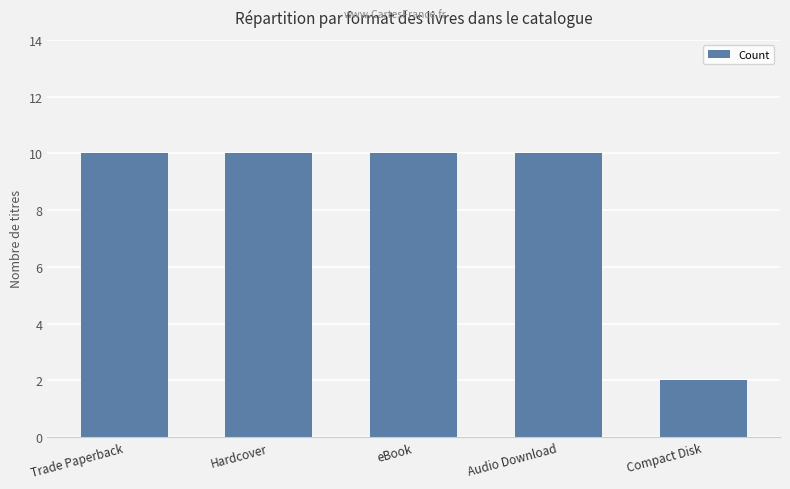

Approximately how many times larger is the value at Audio Download compared to Trade Paperback?

1.0